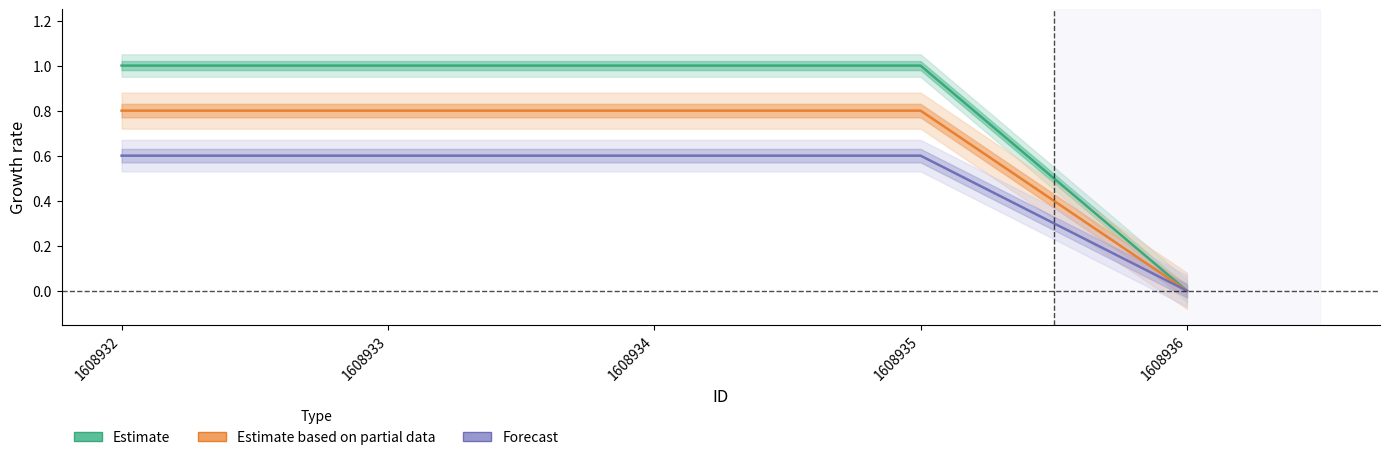

Which category has the highest value across all series?

1608932